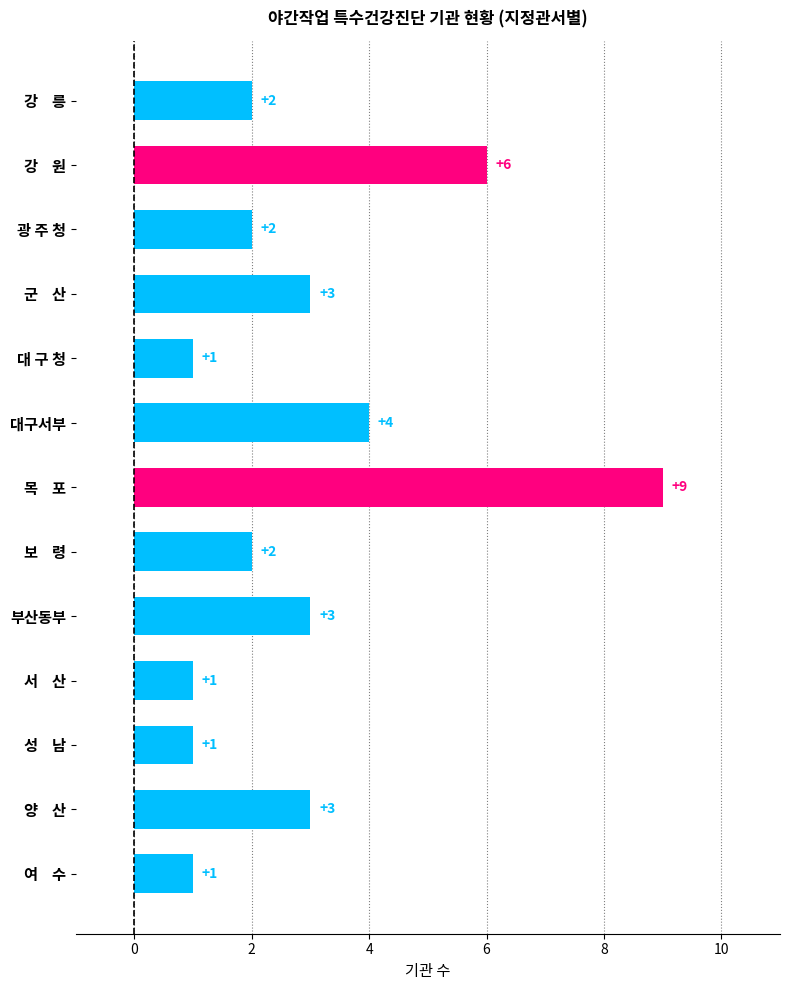

What is the sum of the values at 여    수 and 부산동부?

4